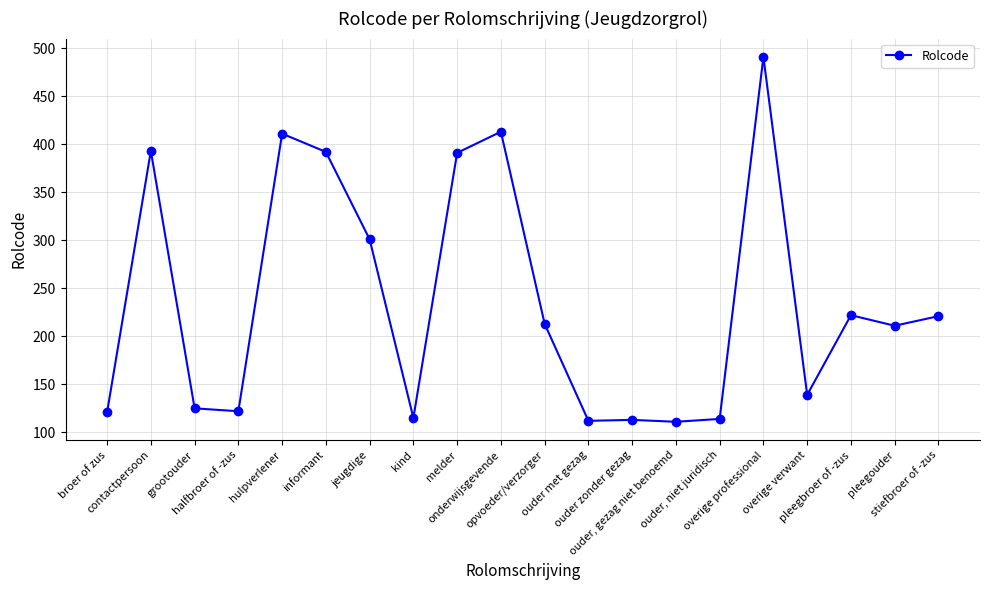

What value does the data have at kind, to the nearest 50?

100